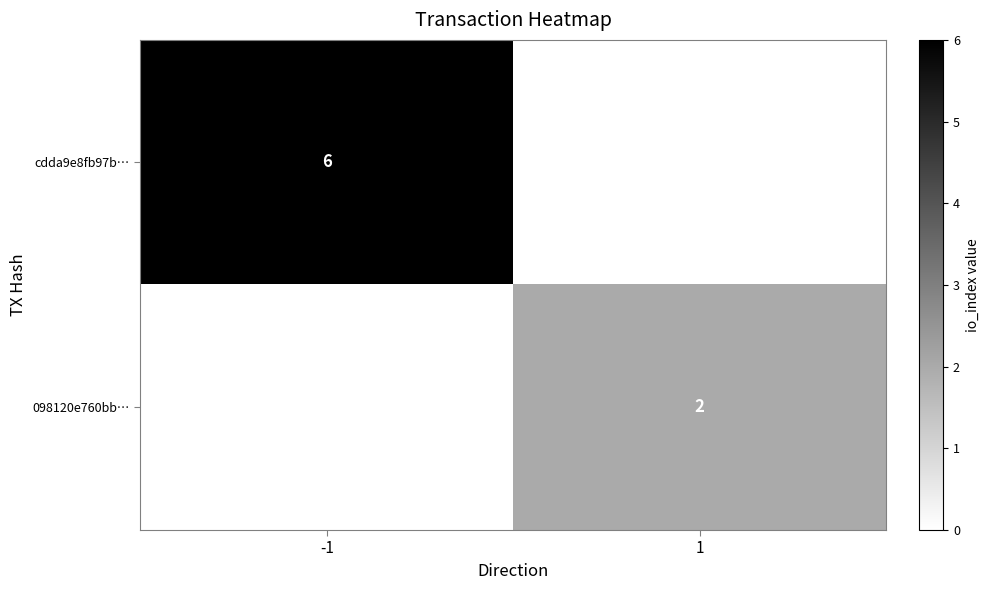

What is the difference between the highest and lowest values at -1?

6